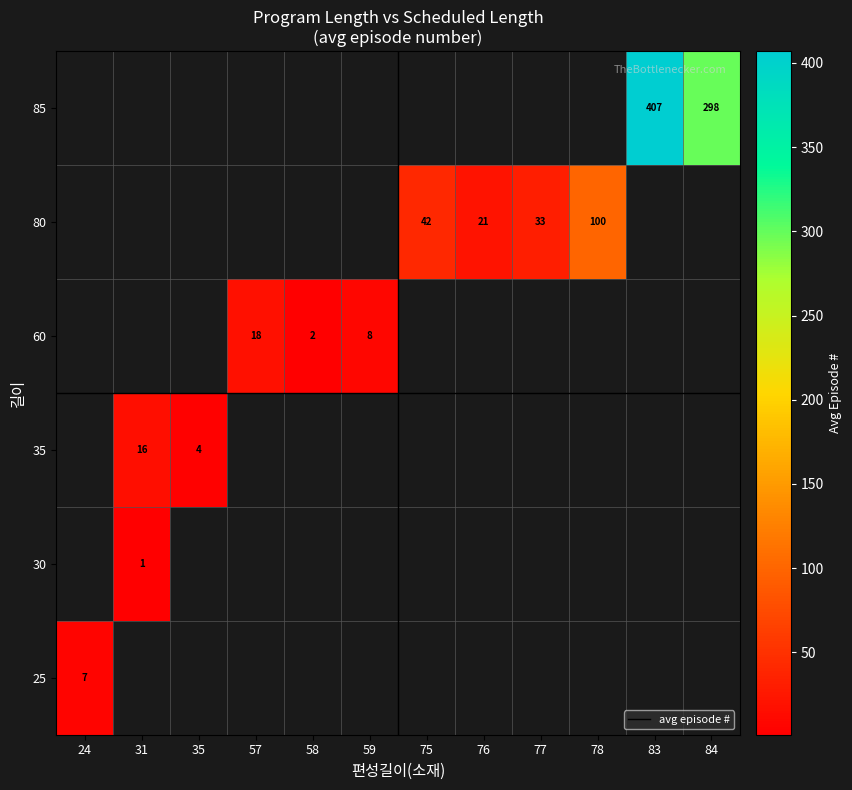

True or false: 60 has a value of 11.5 at 57.

False